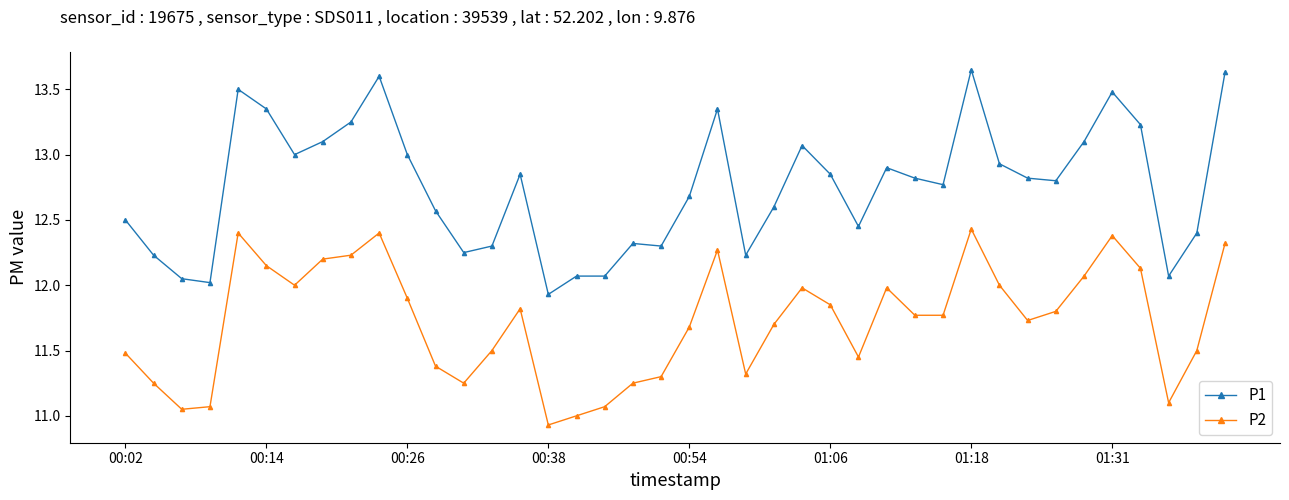

In P2, how many points are higher than both neighbors (excluding endpoints)?

8